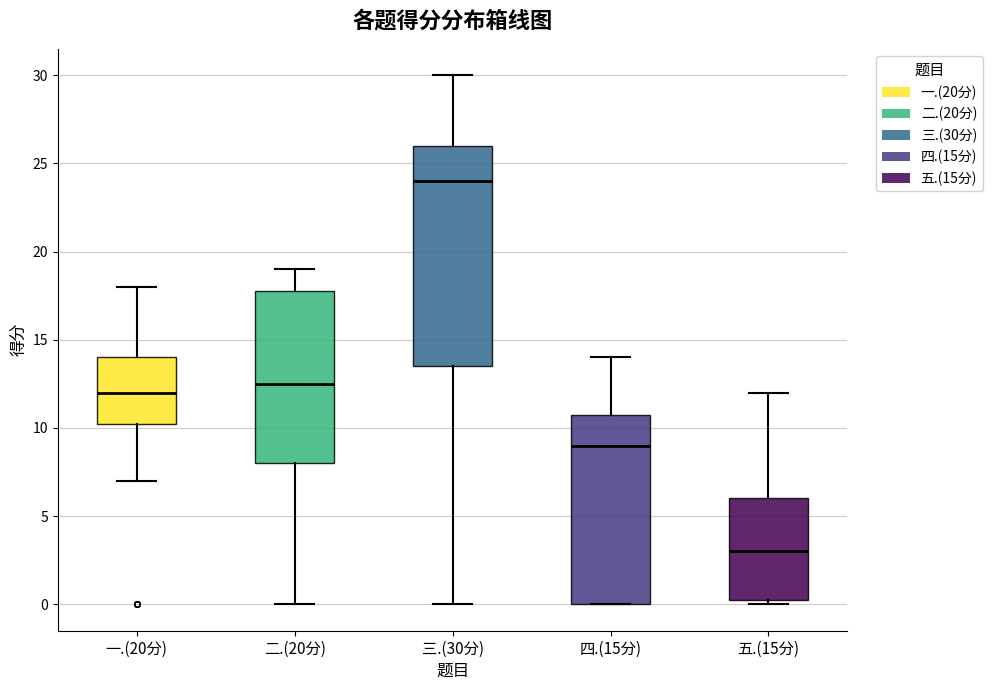

Comparing the boxes themselves (not the whiskers), which one is the tallest?

三.(30分)